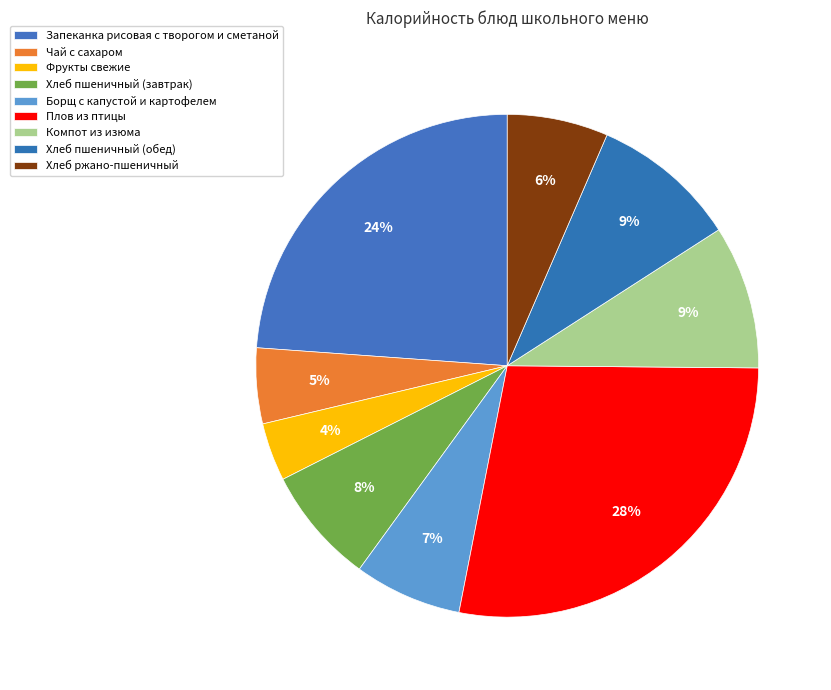

Is it true that Компот из изюма is 9% of the pie?

True